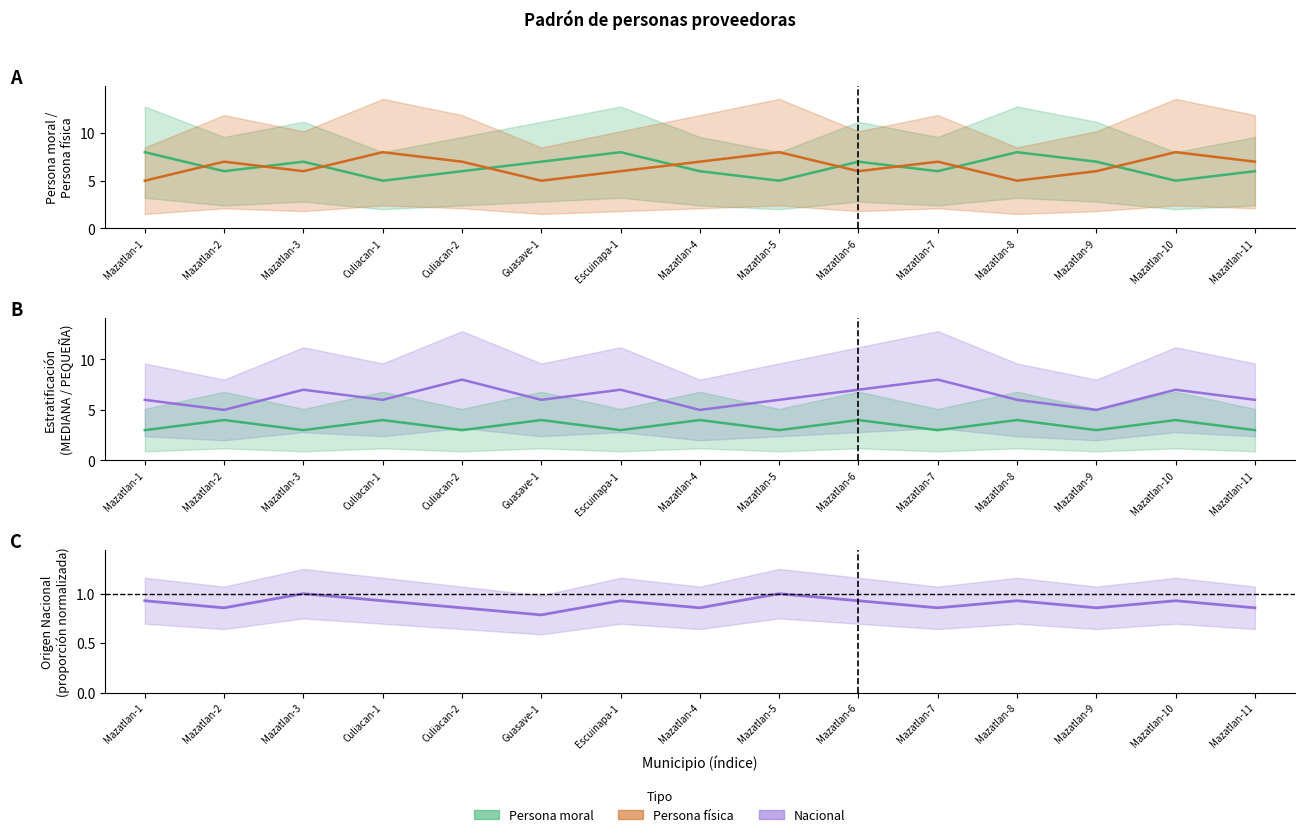

What is the total value across all series at Mazatlan-1?

22.9